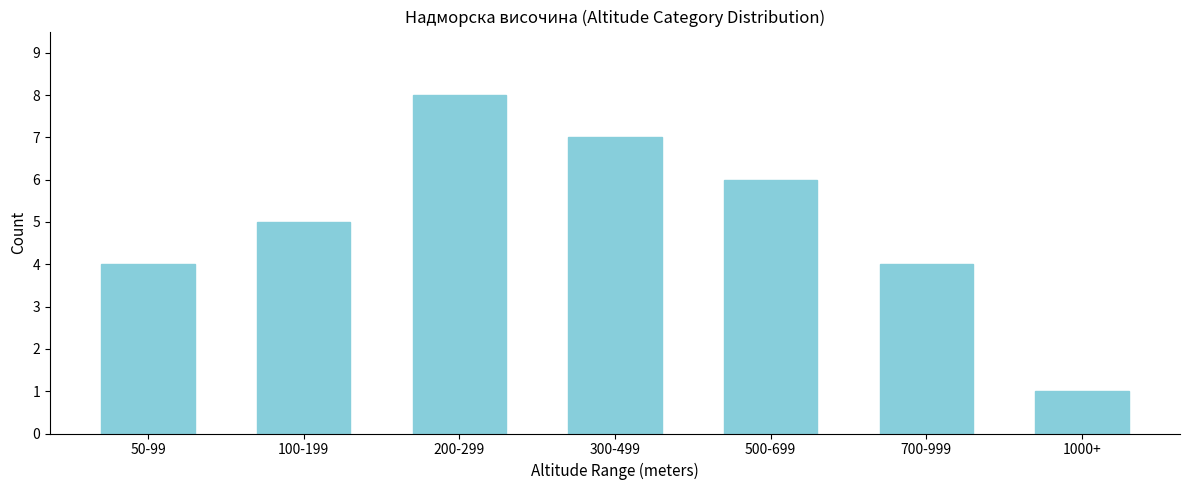

Reading right to left, what are all the values shown in this chart?

1	4	6	7	8	5	4